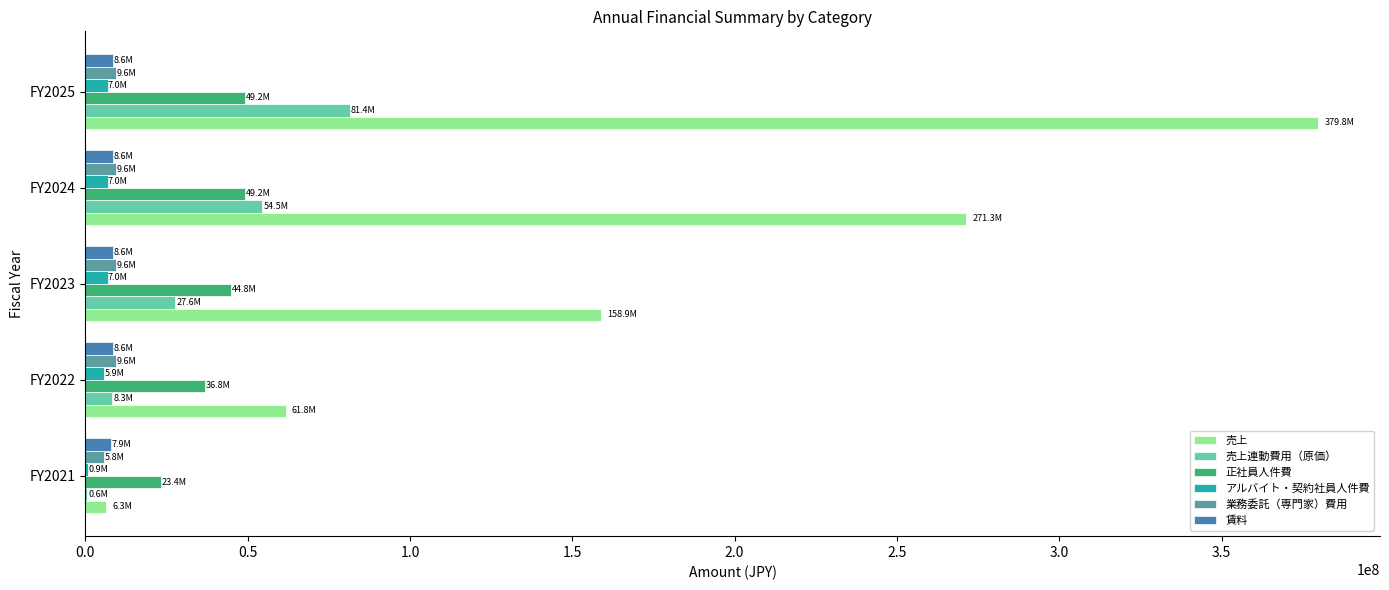

How many categories are shown in the chart?

5